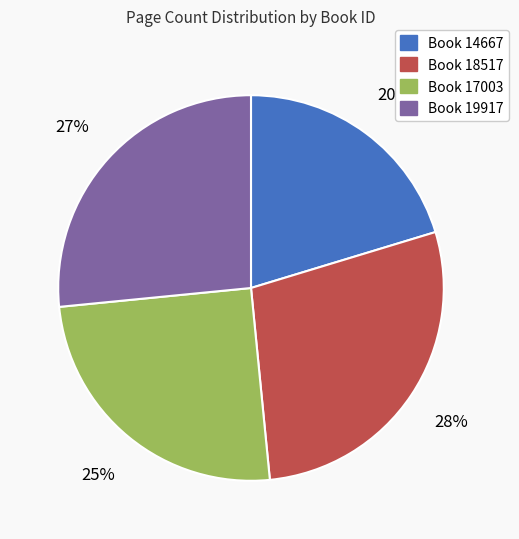

Which slice is the largest?

Book 18517